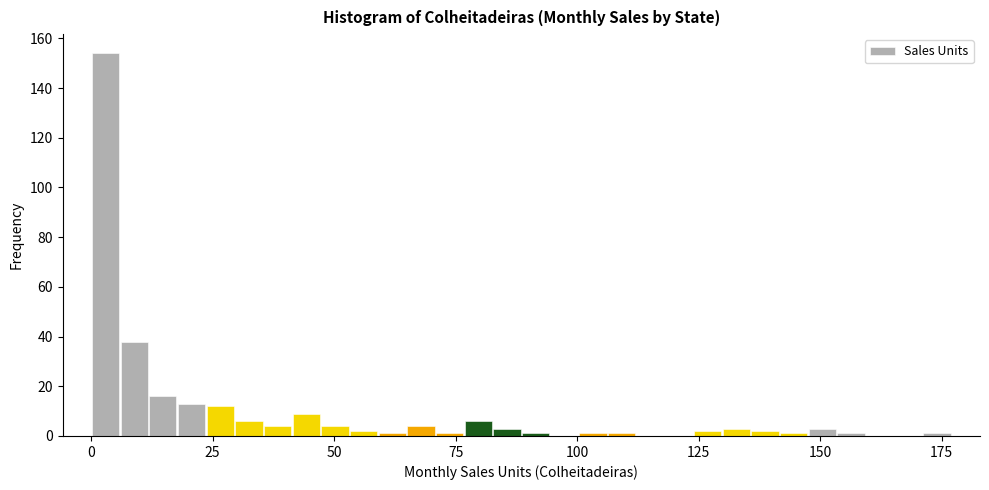

Around what value on the x-axis is the tallest bar? Give the approximate position of its centre, as read against the axis.

5